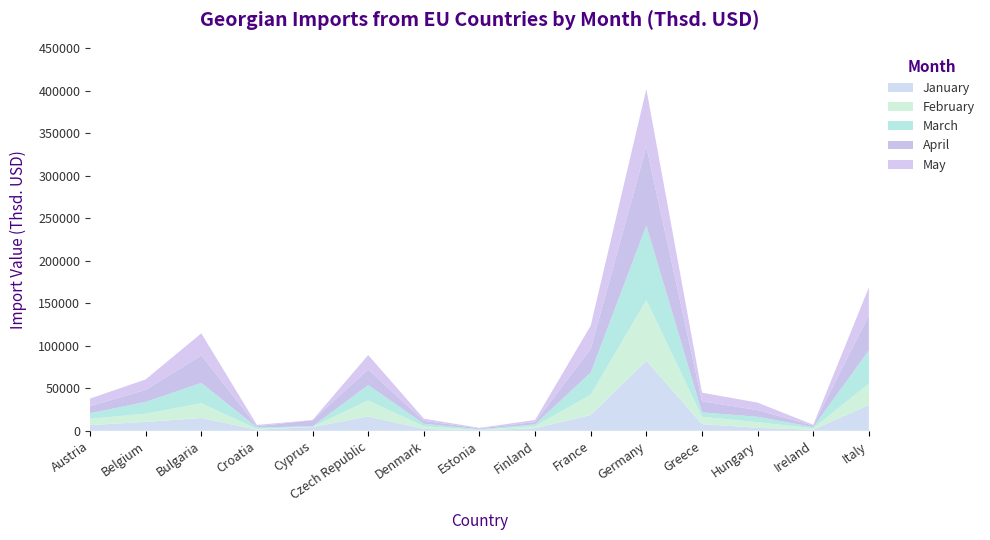

Reading left to right, what are all the values shown in this chart?

January: 6779.6	10463.5	15070.5	1280.4	4483.9	16816.3	2212.3	729.8	2988.3	18590.3	82510.1	7945.9	3478.4	1351.1	30270.2
February: 7320.6	9749.9	17391.2	985.2	315.1	18874.6	3218.8	394.2	2608.8	23956.7	71191.4	8668.0	6626.7	1653.3	25399.6
March: 6620.3	13749.0	23909.9	1761.7	493.8	18108.0	2926.9	754.6	2010.2	26030.5	87729.6	5145.1	6384.5	1451.0	39053.9
April: 8414.8	14274.5	32436.5	1327.0	7228.1	18307.4	3420.1	970.3	2739.2	27763.8	92891.4	13029.4	7879.0	1758.4	41157.0
May: 8776.3	12221.4	25860.5	1604.2	194.9	17025.1	2529.8	614.8	2382.0	27383.7	67623.4	10132.1	8804.4	919.9	32821.4